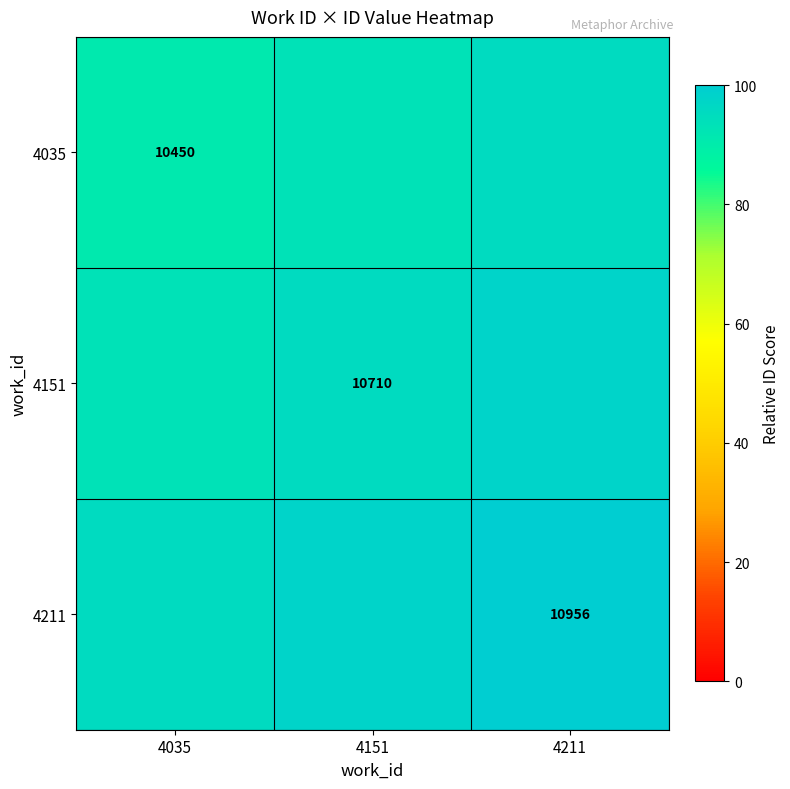

Is the value of 4035 at 4035 greater than the value of 4211 at 4211?

No